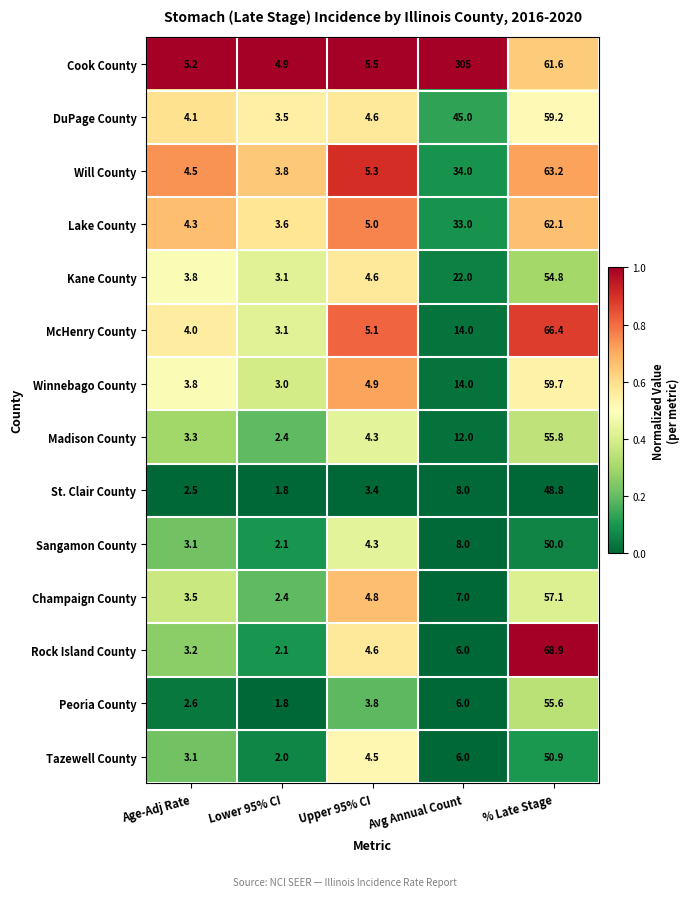

How many data points does each series have?

5